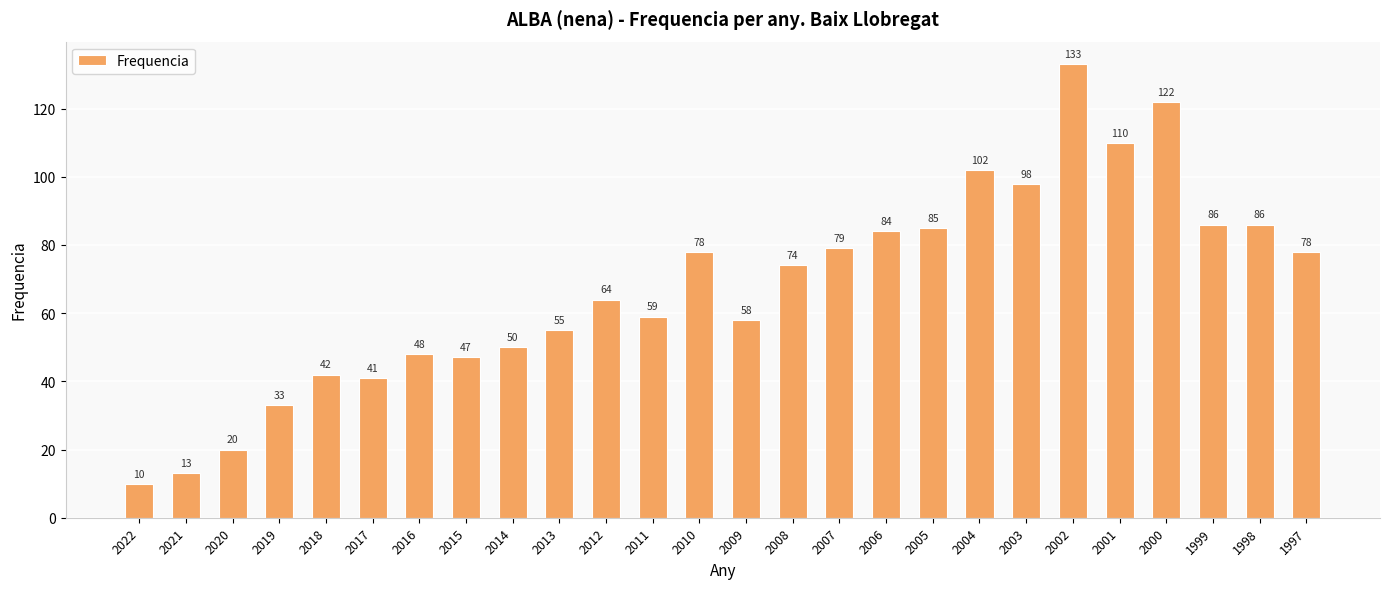

True or false: the data shows 72 at 2001.

False